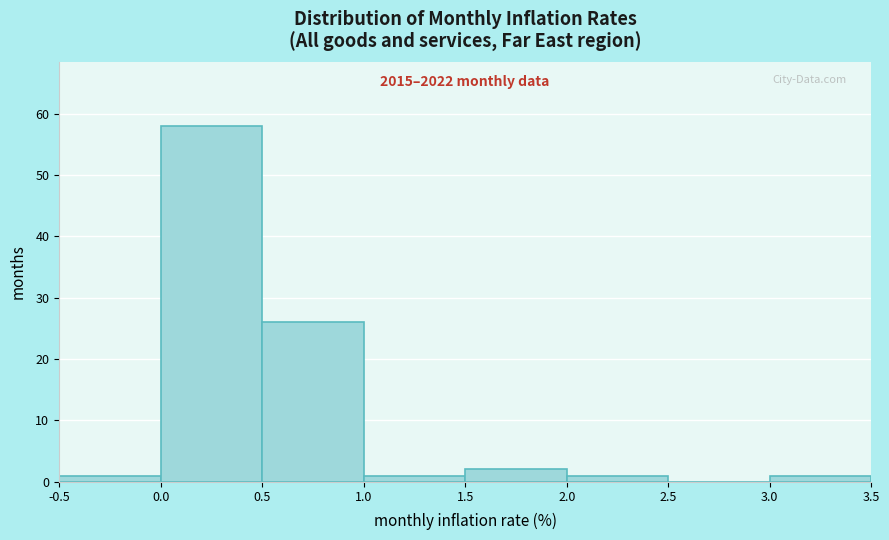

Which range on the x-axis has the tallest bar?

0.0 to 0.5